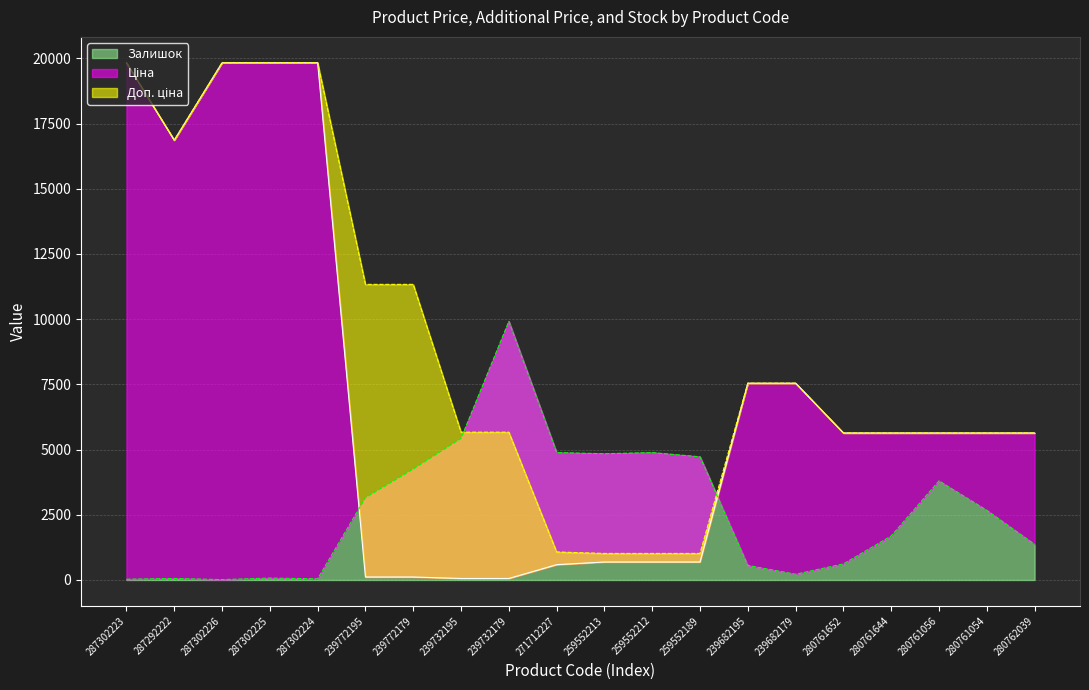

What position from the left is 259552189?

13